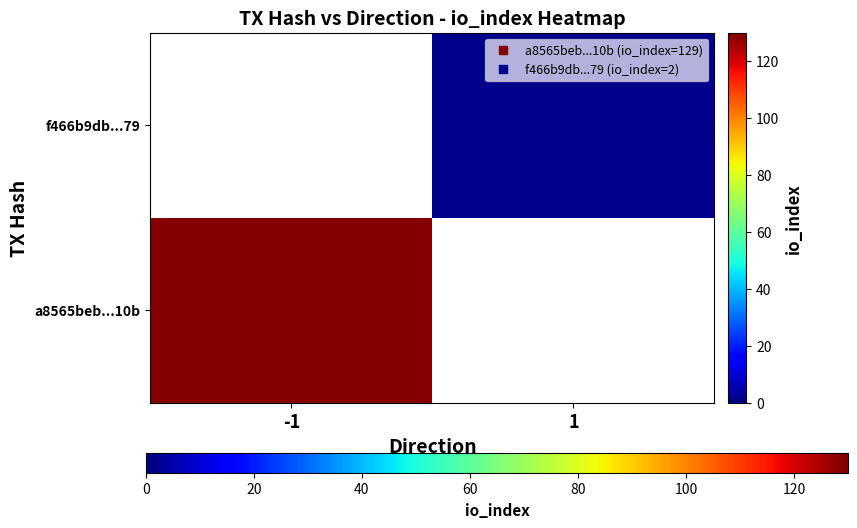

How many series are shown in this chart?

2